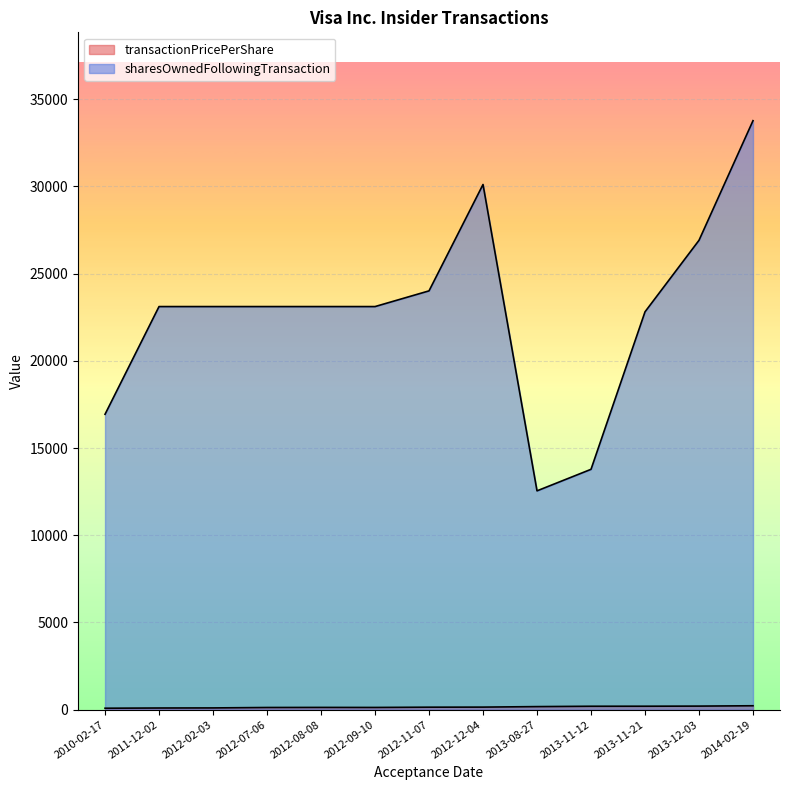

Rank the series at 2013-12-03 from highest to lowest value.

sharesOwnedFollowingTransaction, transactionPricePerShare